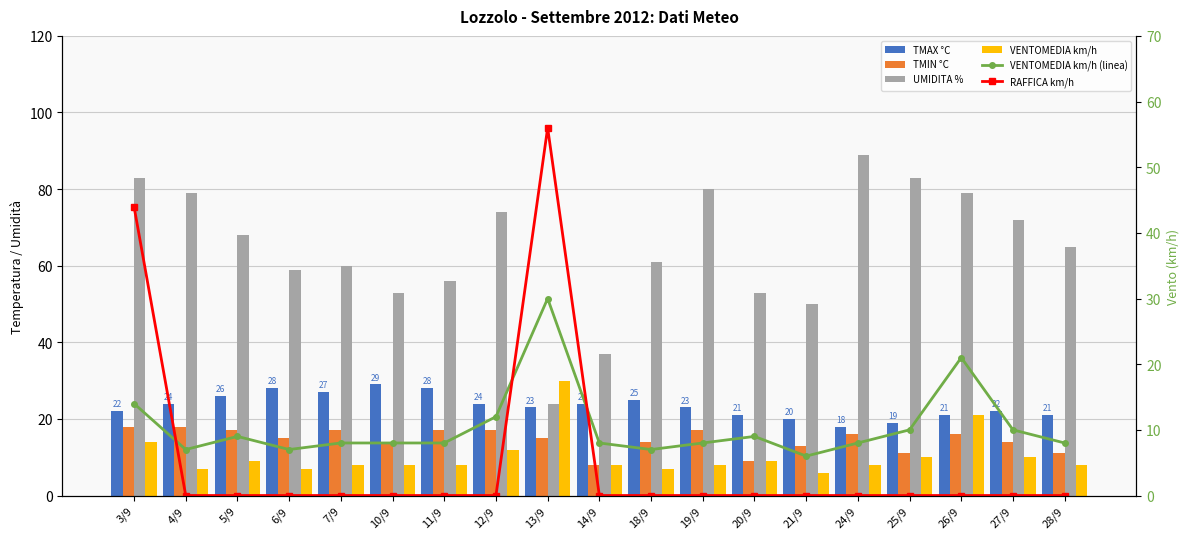

What is the difference between the VENTOMEDIA km/h (linea) values at 19/9 and 20/9?

1